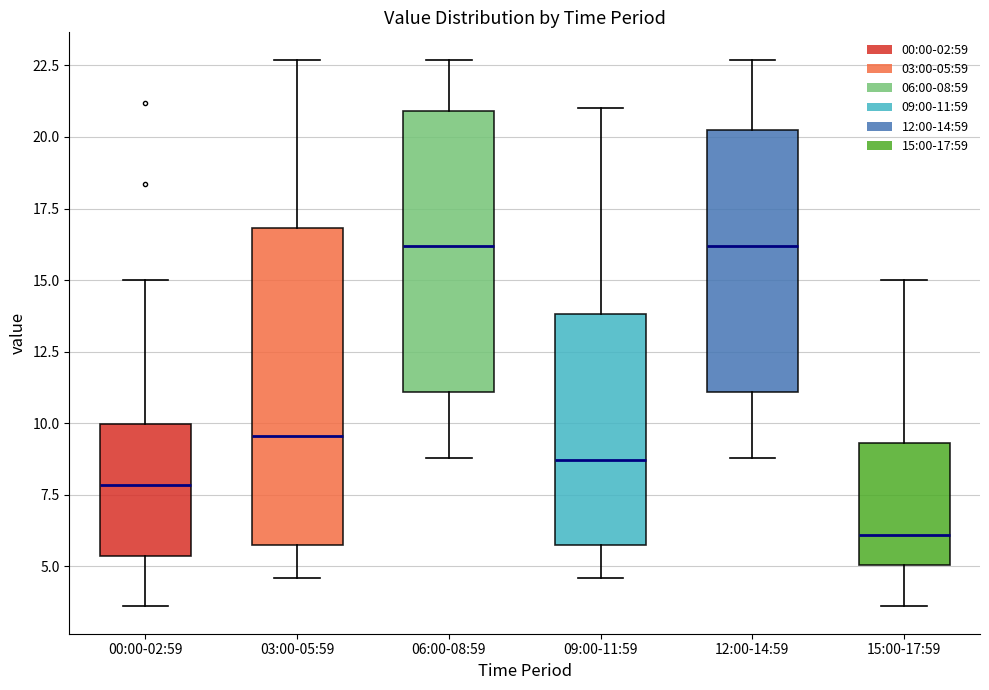

Reading left to right, transcribe this box plot: for each box, give where its median line is, the range the box spans, and where its two whiskers end, as read against the y-axis. The values are not printed on the chart, so give them approximately, as read against the axis.

00:00-02:59: median 8.0, box 5.5 to 10.0, whiskers 3.5 to 15.0
03:00-05:59: median 9.5, box 6.0 to 17.0, whiskers 4.5 to 22.5
06:00-08:59: median 16.0, box 11.0 to 21.0, whiskers 9.0 to 22.5
09:00-11:59: median 8.5, box 6.0 to 14.0, whiskers 4.5 to 21.0
12:00-14:59: median 16.0, box 11.0 to 20.5, whiskers 9.0 to 22.5
15:00-17:59: median 6.0, box 5.0 to 9.5, whiskers 3.5 to 15.0